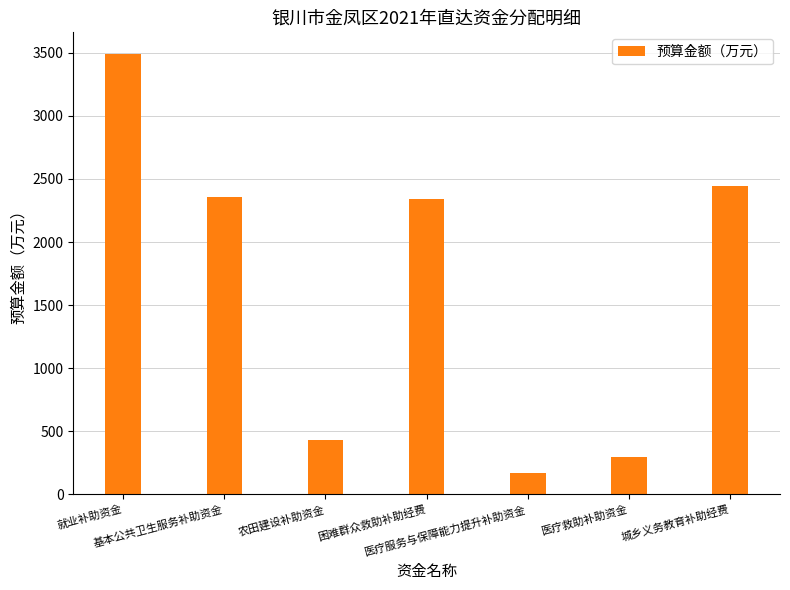

How many bars are there in total?

7